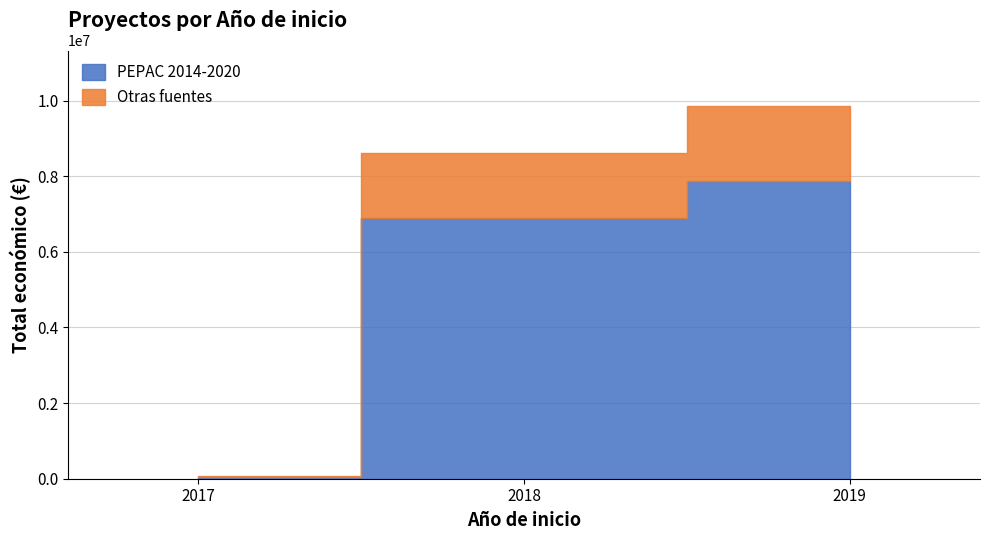

Does the chart have visible grid lines?

Yes